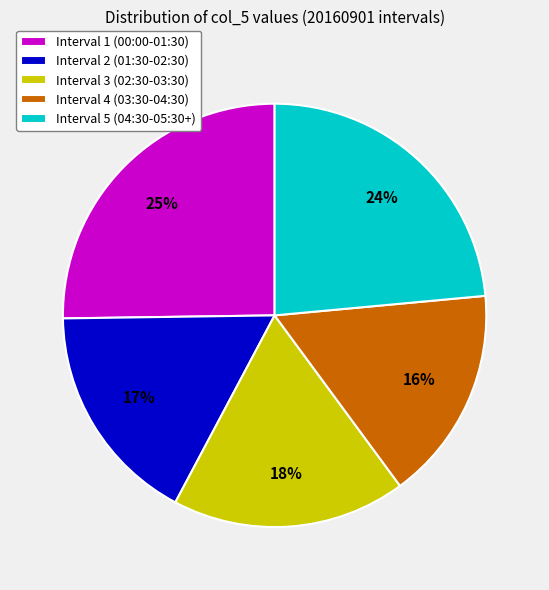

How many segments does this pie chart have?

5